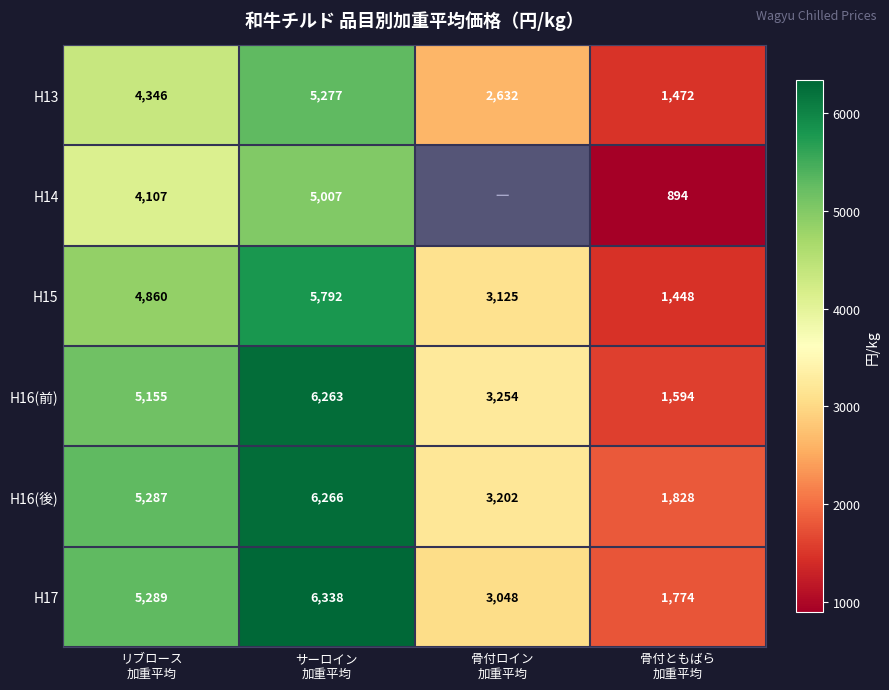

What is the sum of all H17 values?

16449